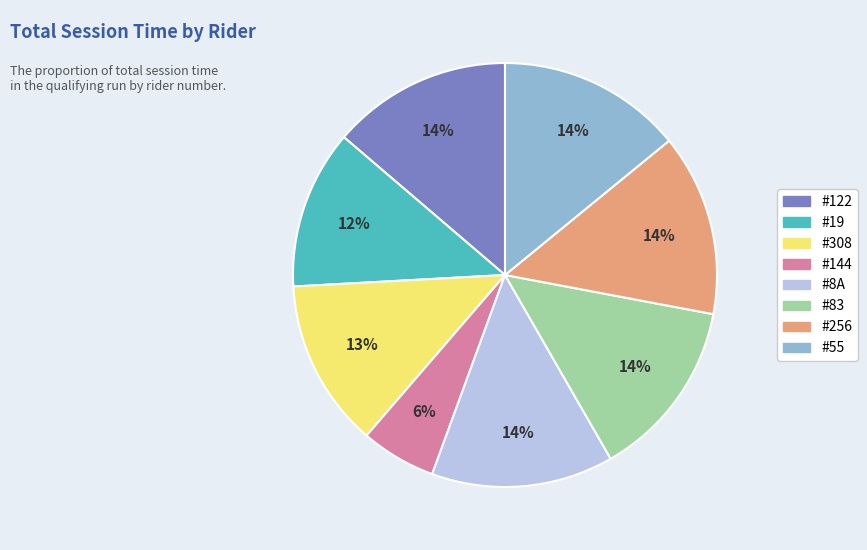

Which slice is the smallest?

#144